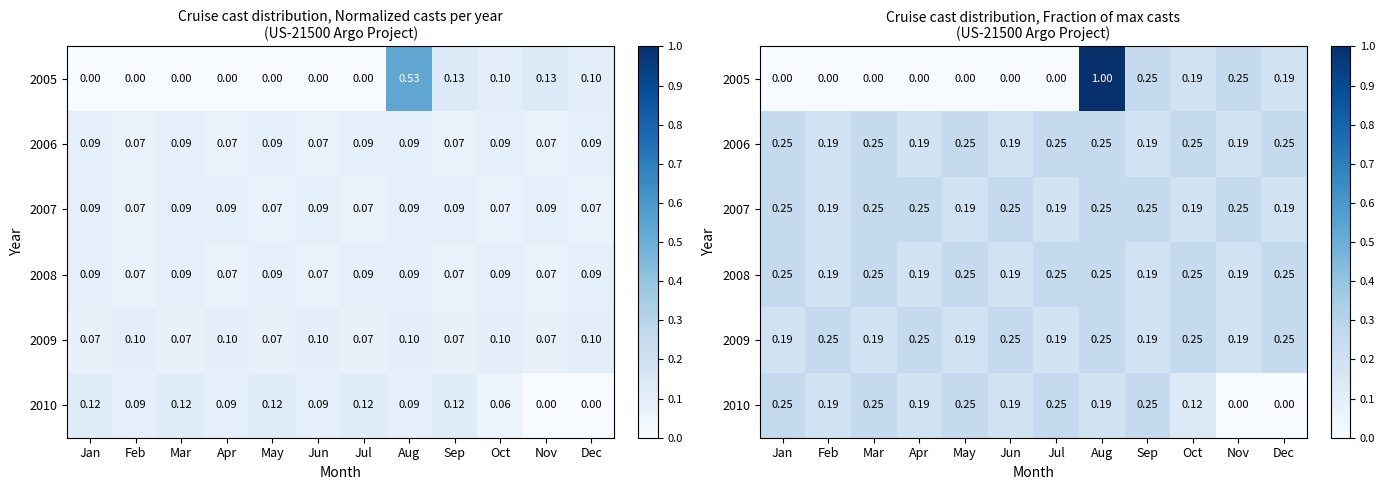

Is it true that 2007 equals 0.1 at Aug?

False